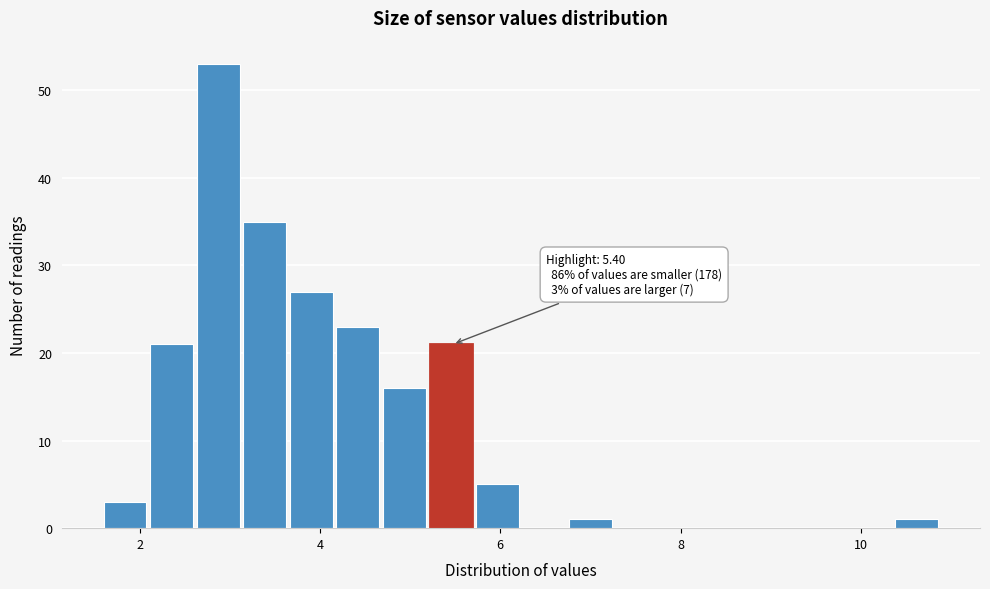

Around what value on the x-axis is the tallest bar? Give the approximate position of its centre, as read against the axis.

2.8